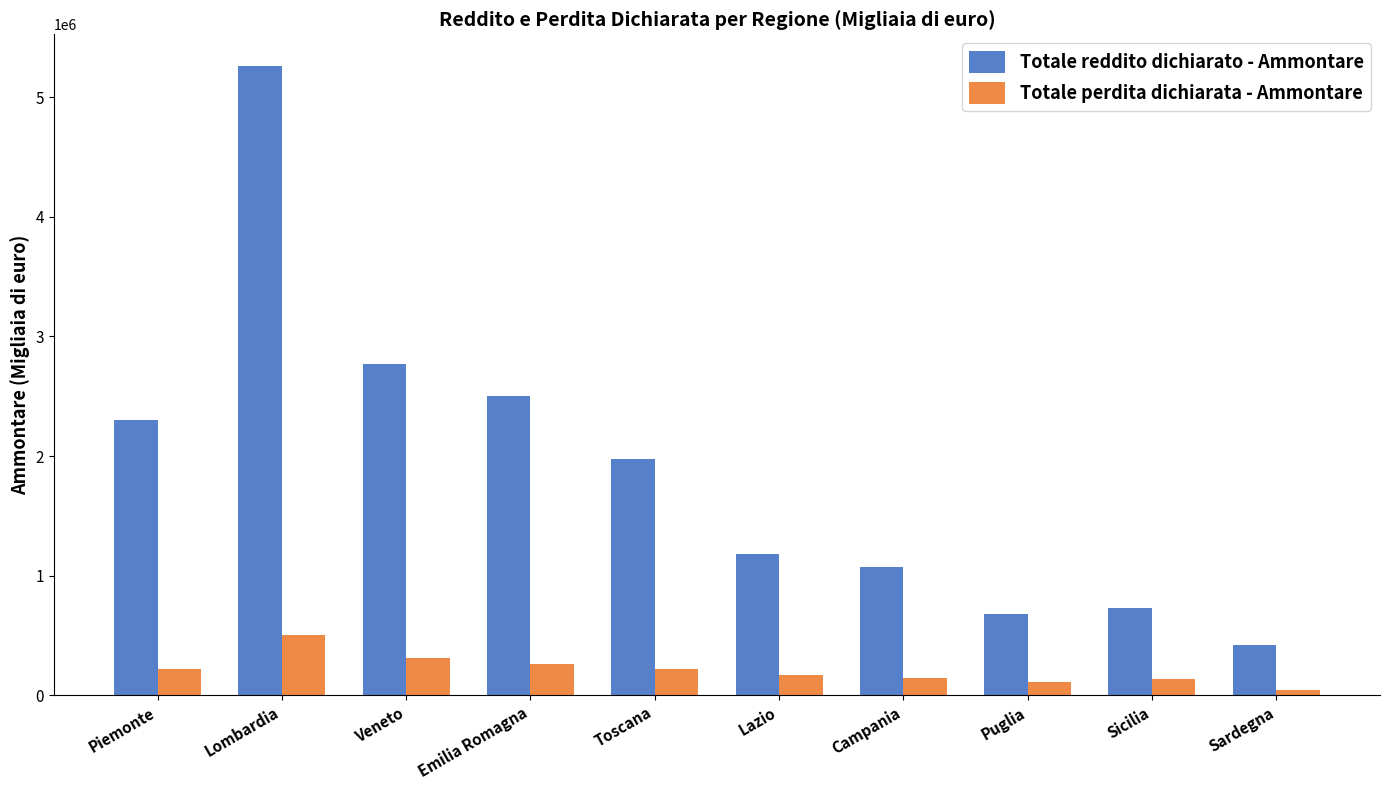

What is the label of the 4th bar from the left?

Emilia Romagna